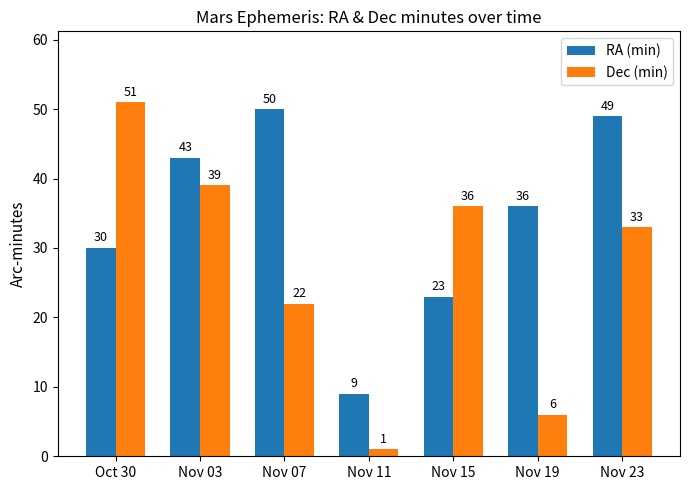

Which series has the largest total across all categories?

RA (min)